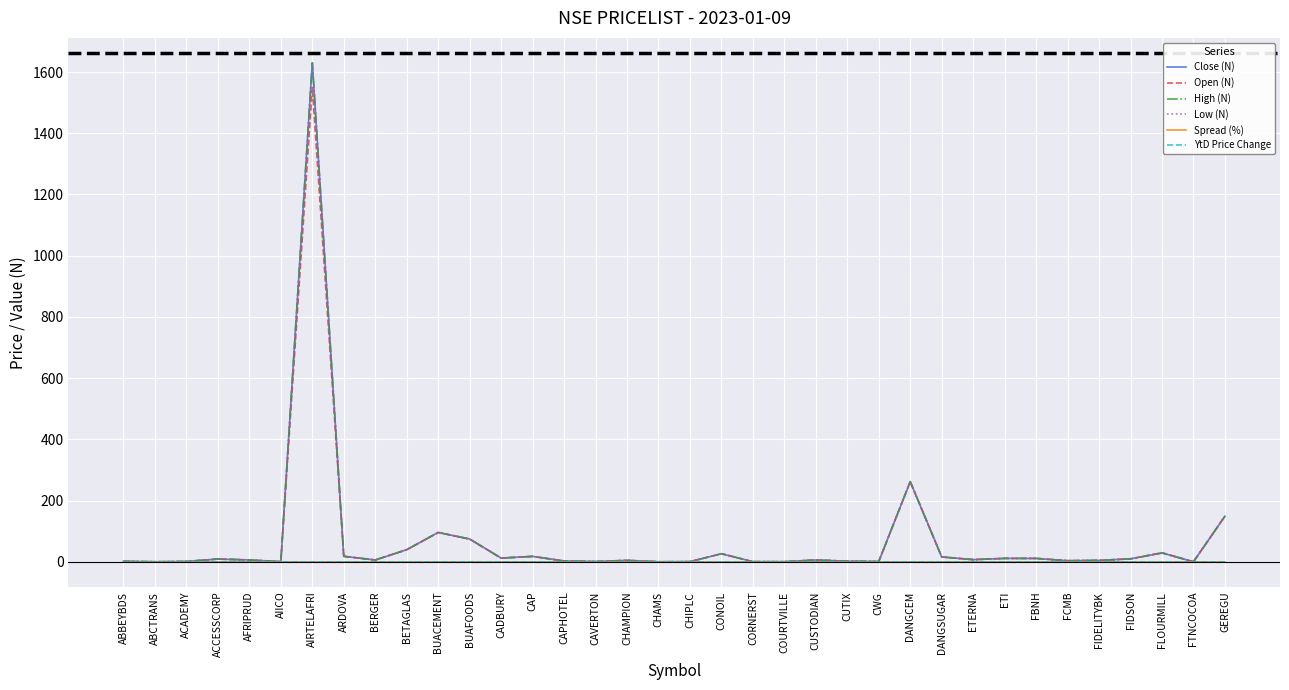

At which category is the sum across all series the highest?

AIRTELAFRI